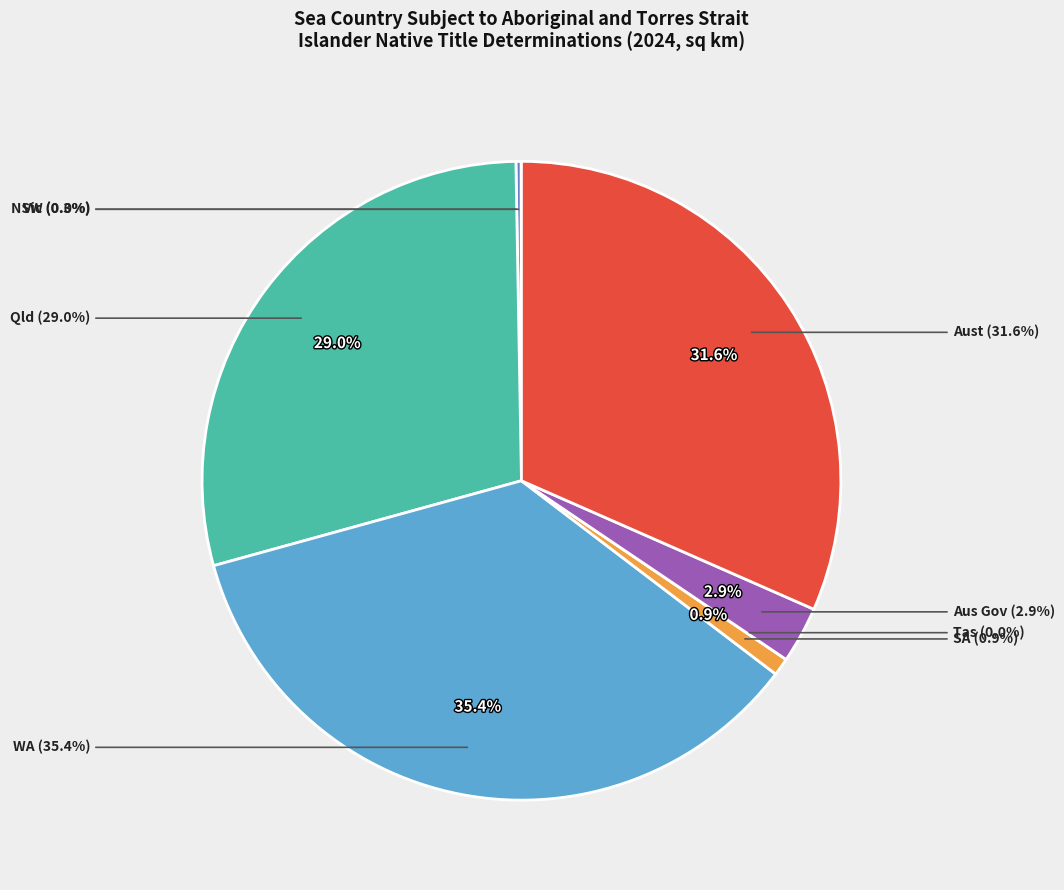

True or false: Aust accounts for 32% of the total.

True